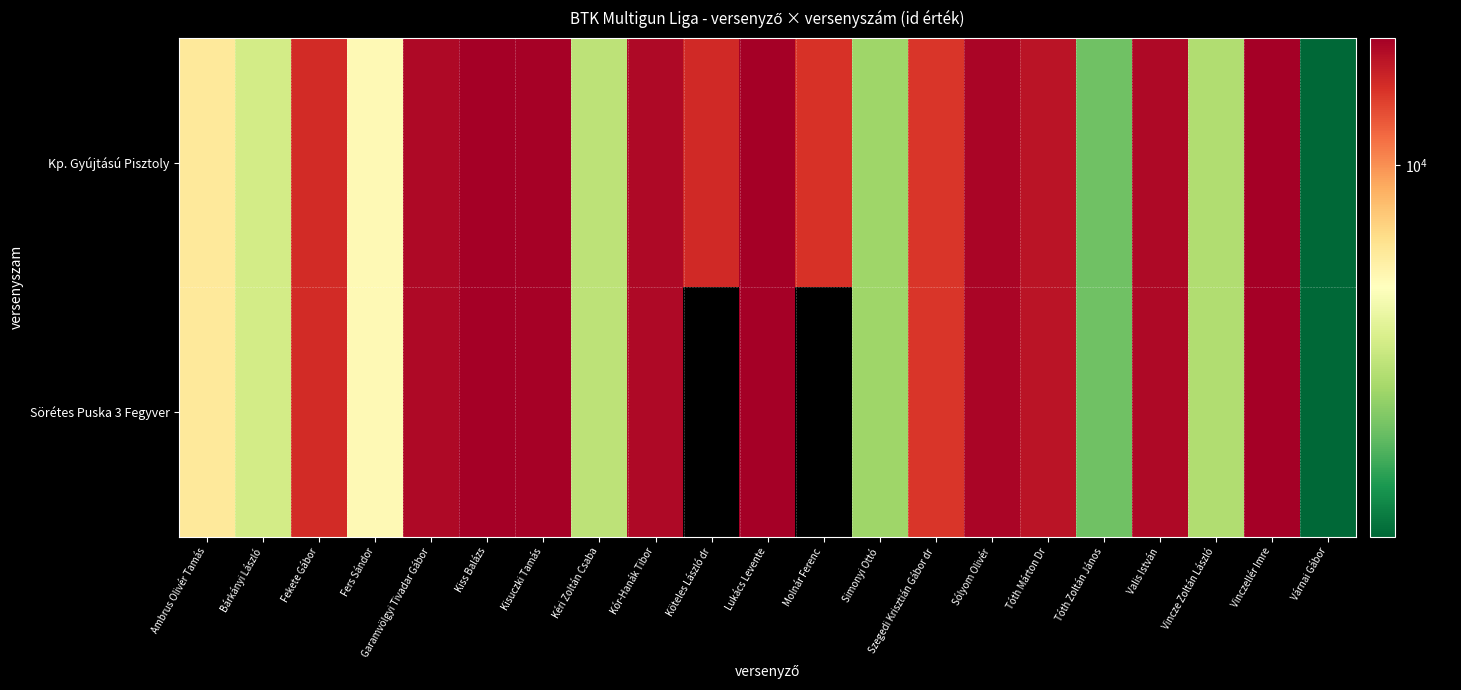

What is the difference between the maximum and minimum values in the Sörétes Puska 3 Fegyver series?

11973.0